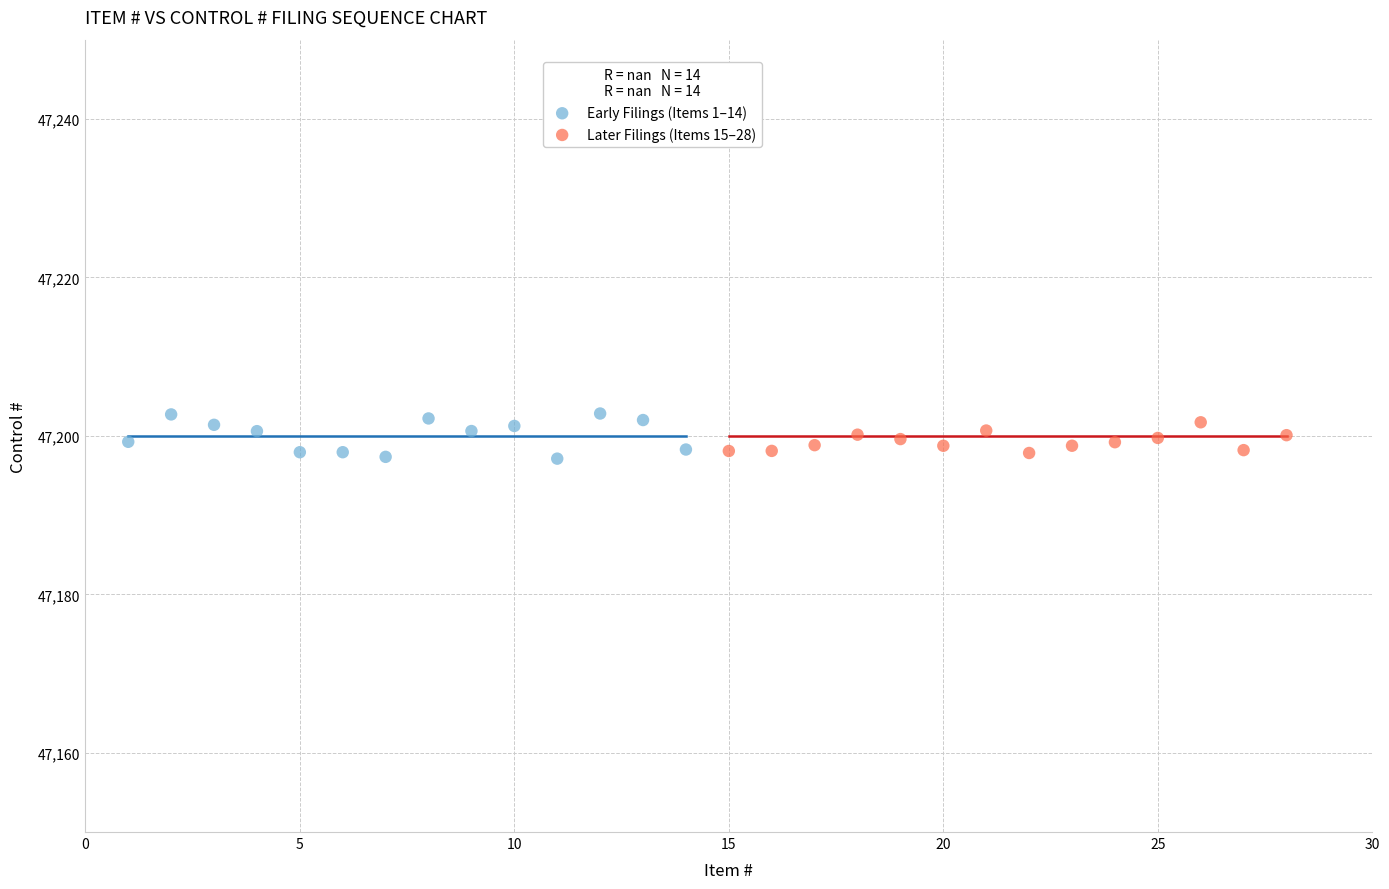

Which series has the largest Y range (max minus min)?

Early Filings (Items 1–14)